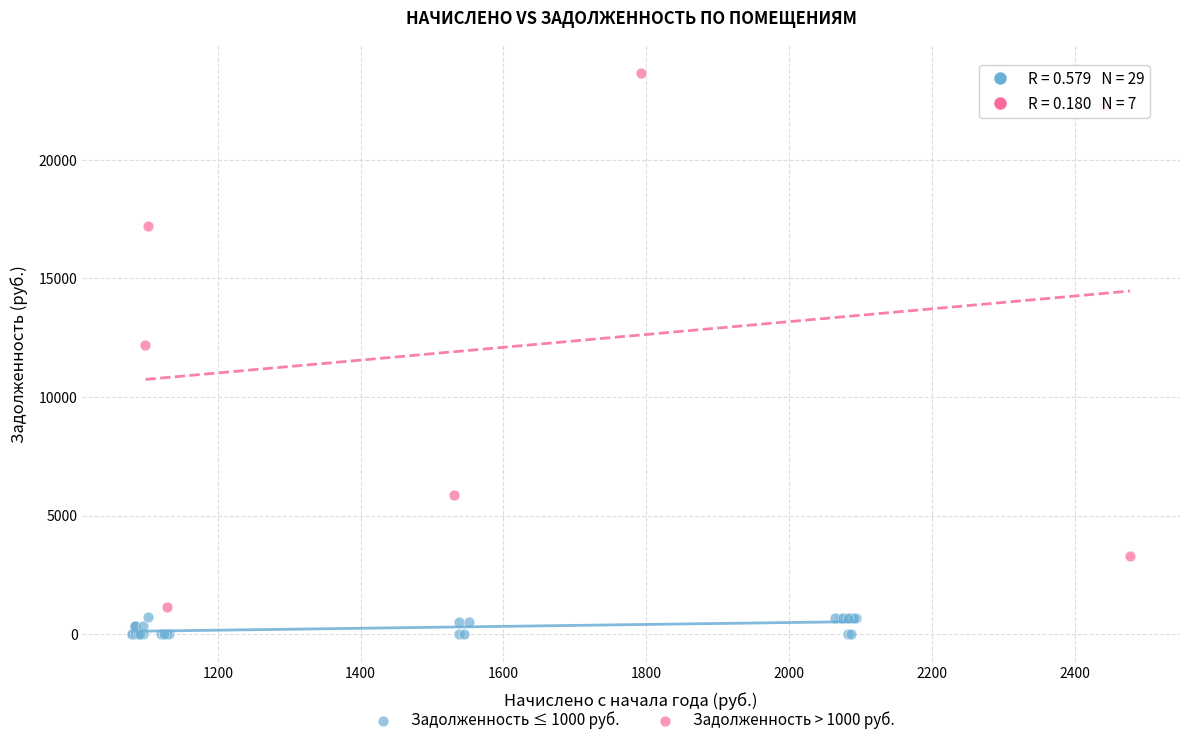

Which series reaches the minimum Y coordinate?

Задолженность ≤ 1000 руб.